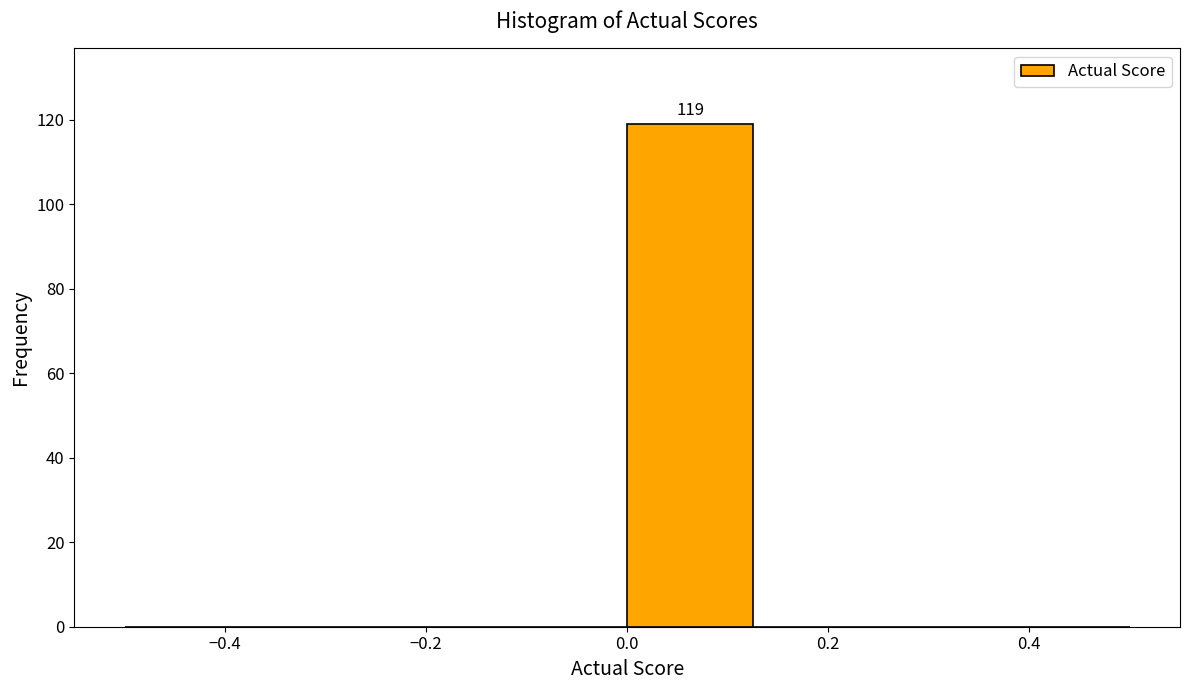

Over which range of the x-axis is the bar tallest?

0.000 to 0.125